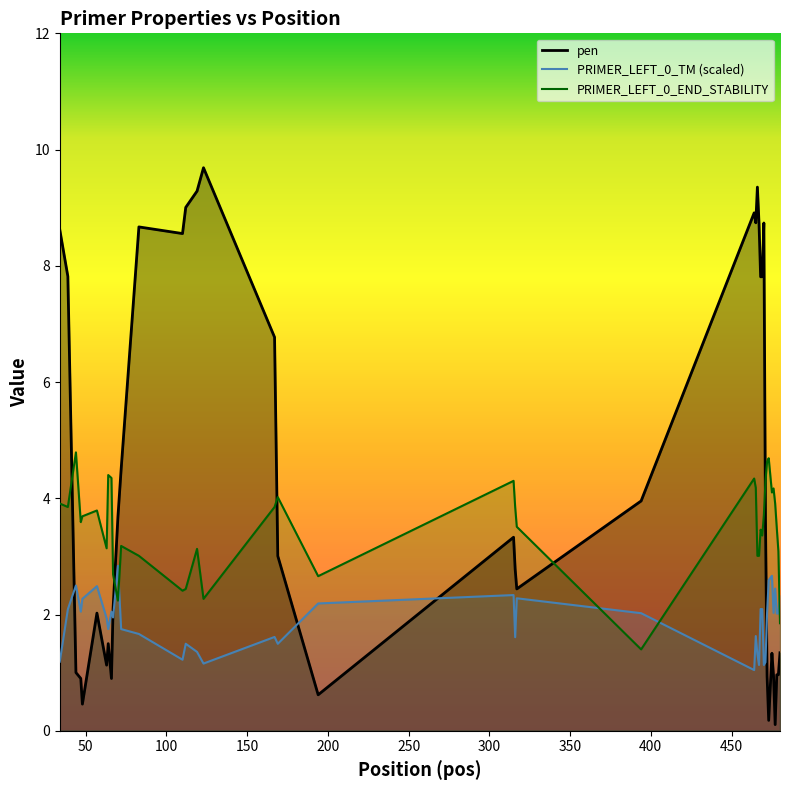

At which label does pen reach its minimum?

477